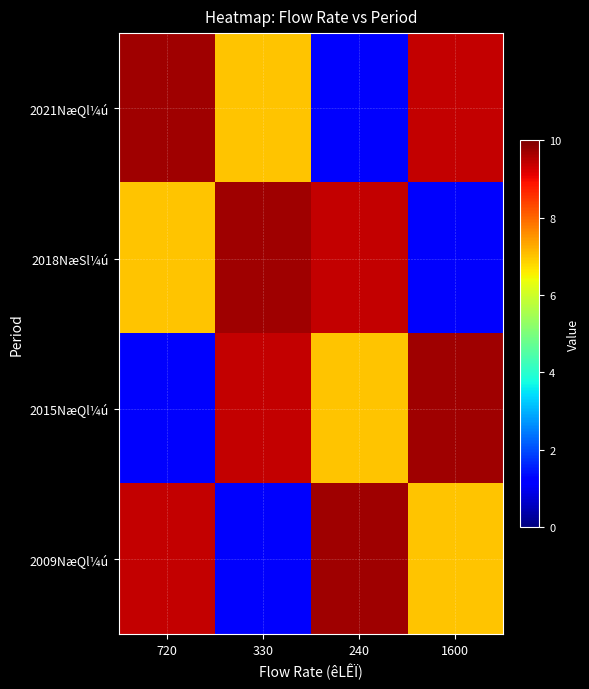

Count the number of data series in this chart.

4